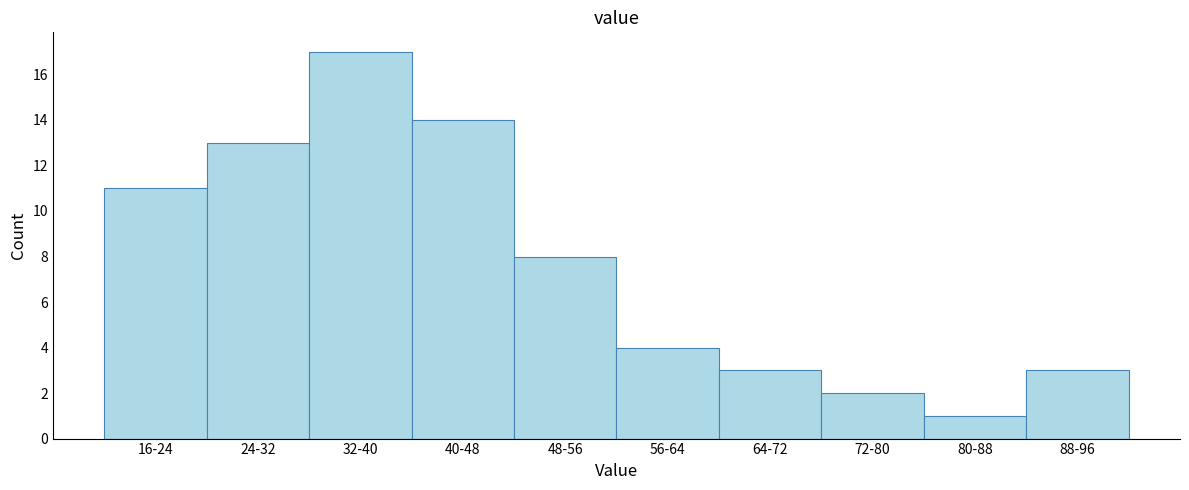

Reading left to right, list all the values displayed in this chart.

16-24=11	24-32=13	32-40=17	40-48=14	48-56=8	56-64=4	64-72=3	72-80=2	80-88=1	88-96=3